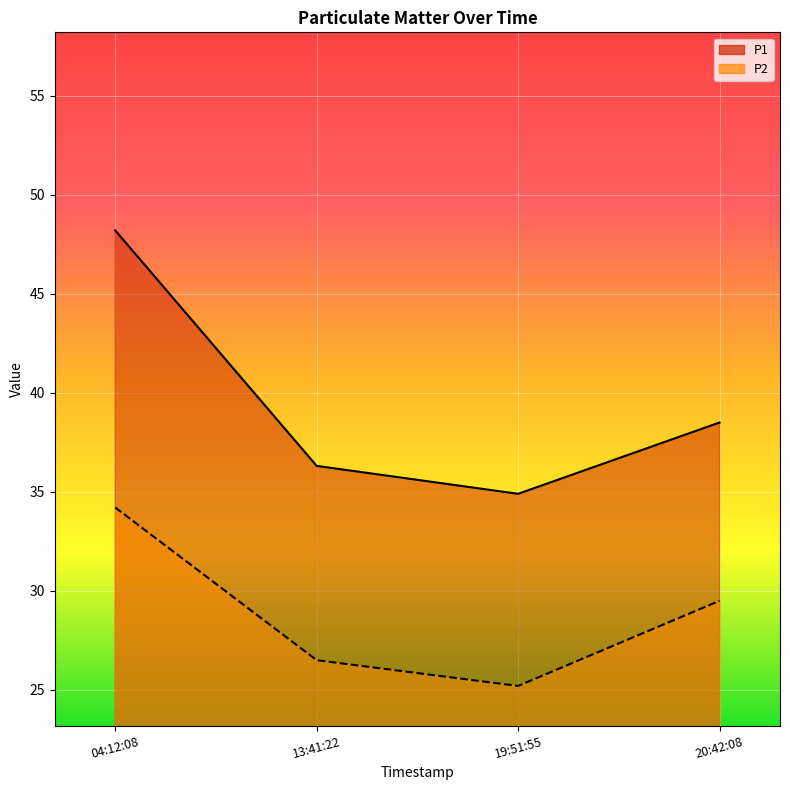

What is the label of the 2nd point from the right?

19:51:55